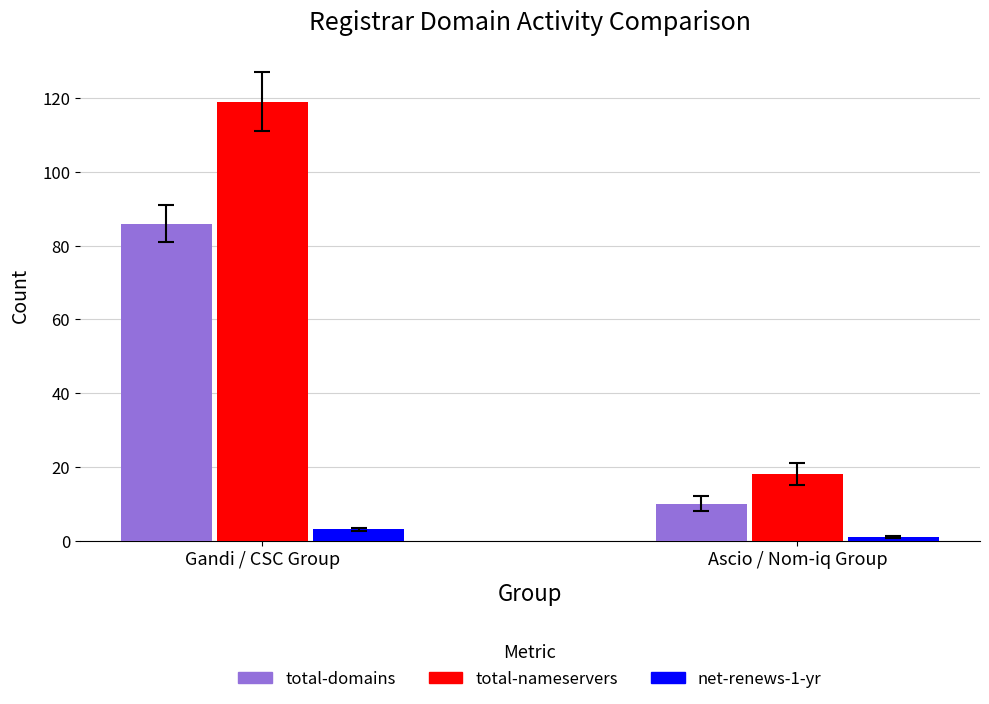

What position from the right is Gandi / CSC Group?

2